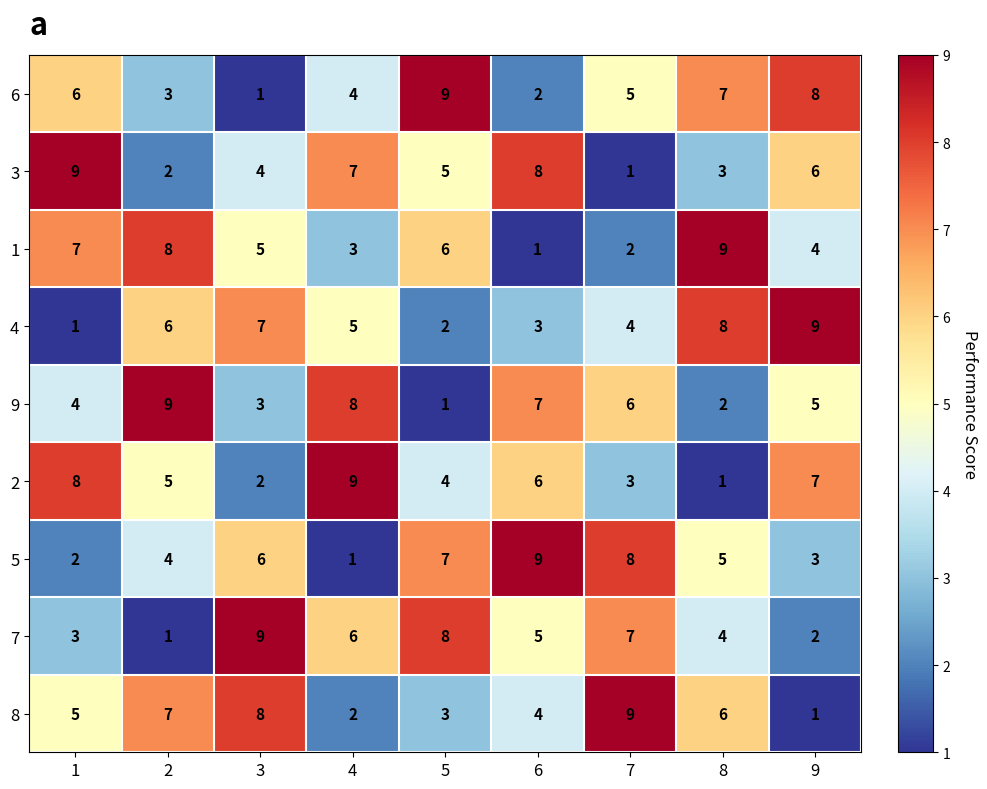

What is the sum of the 3 values at 3 and 9?

10